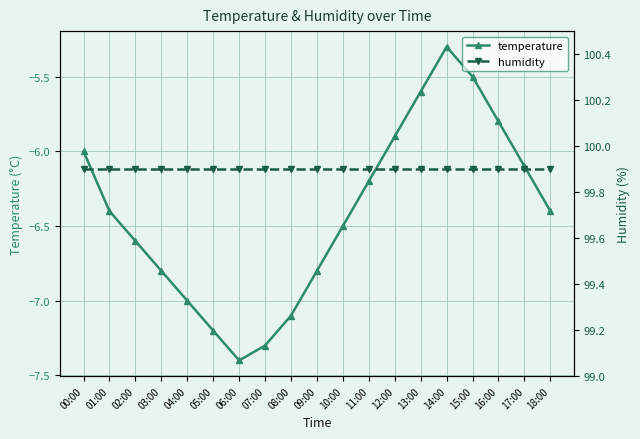

Reading left to right, list all the values displayed in this chart.

temperature: -6.0	-6.4	-6.6	-6.8	-7.0	-7.2	-7.4	-7.3	-7.1	-6.8	-6.5	-6.2	-5.9	-5.6	-5.3	-5.5	-5.8	-6.1	-6.4
humidity: 99.9	99.9	99.9	99.9	99.9	99.9	99.9	99.9	99.9	99.9	99.9	99.9	99.9	99.9	99.9	99.9	99.9	99.9	99.9